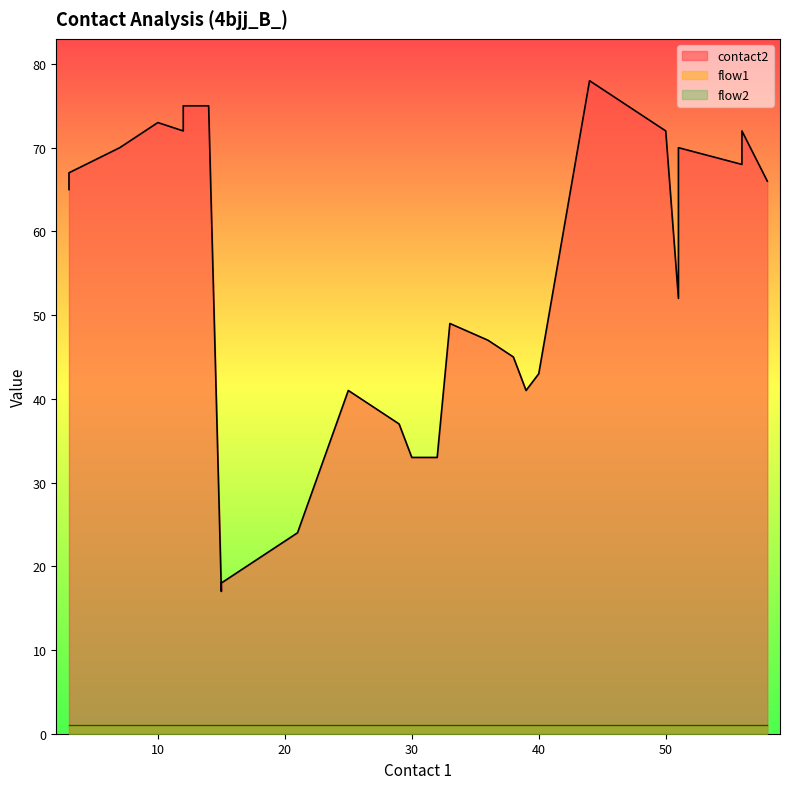

Is the value of flow2 at 3 greater than the value of flow1 at 3?

No